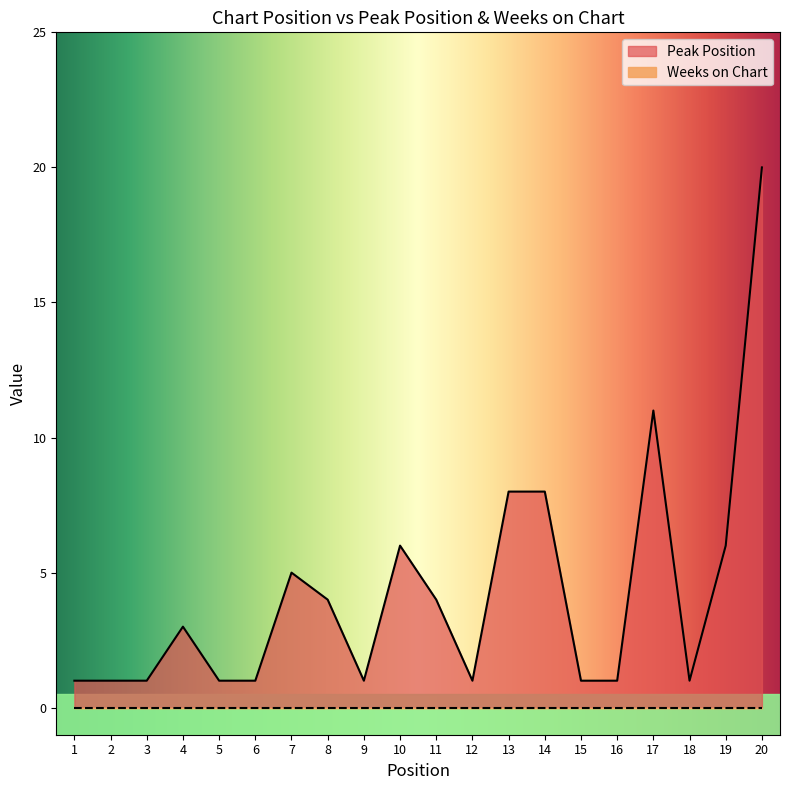

True or false: the data has more than 0 interior local peaks.

True